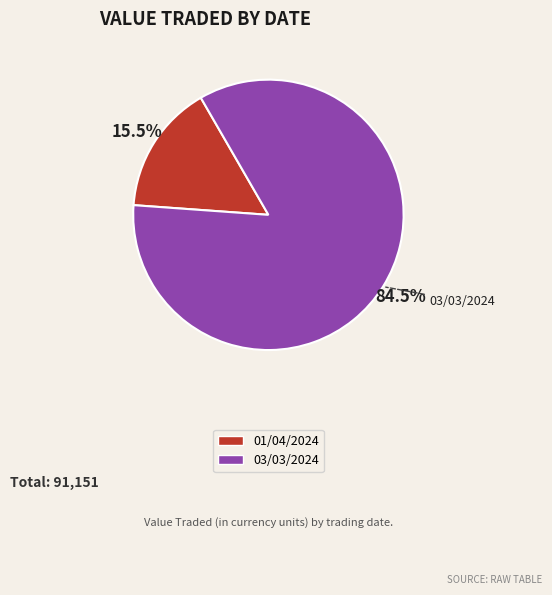

Which has a higher value, 03/03/2024 or 01/04/2024?

03/03/2024